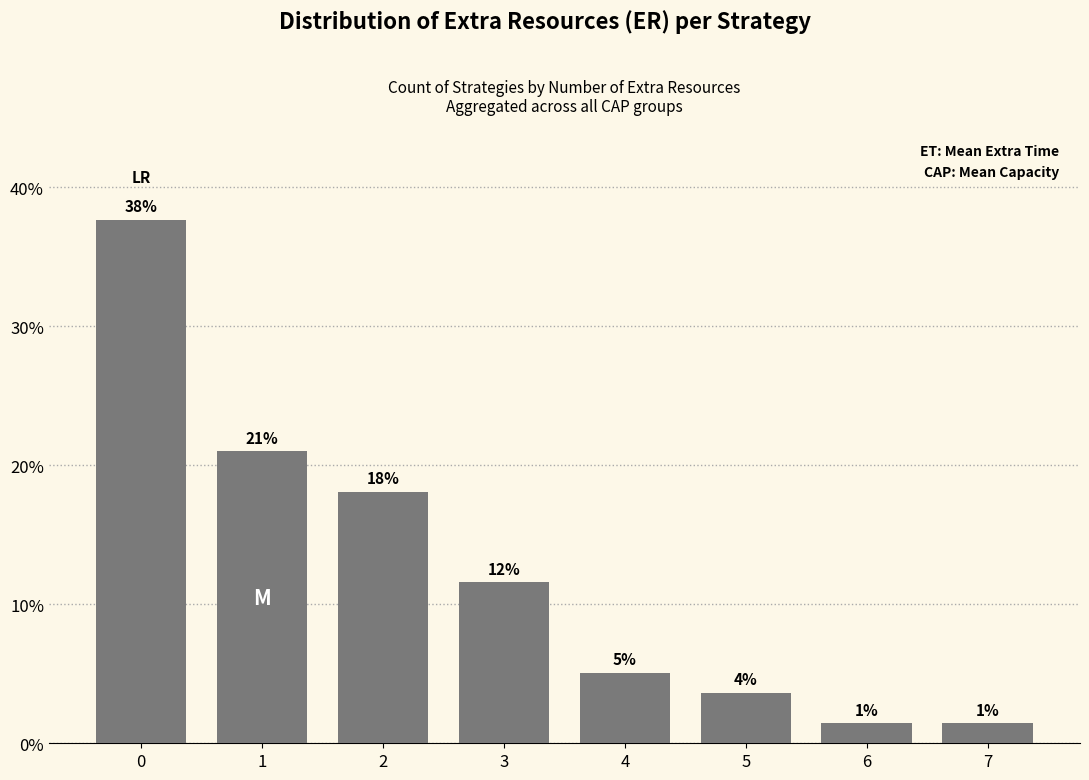

What is the change in value from 2 to 3?

-6.5